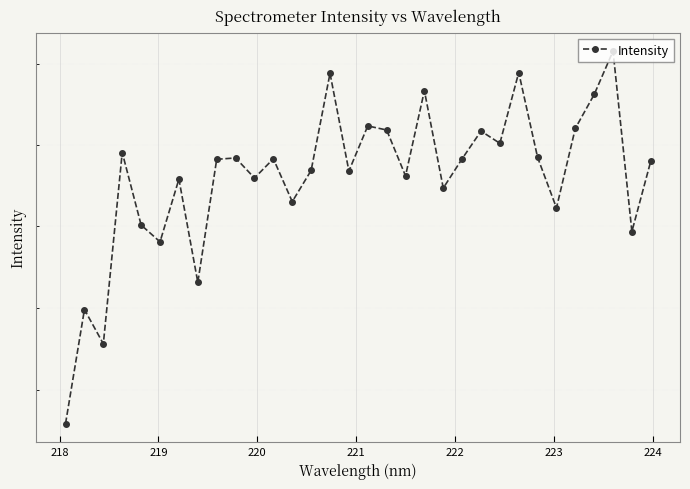

What is the value of the 7th point from the left?

378.3